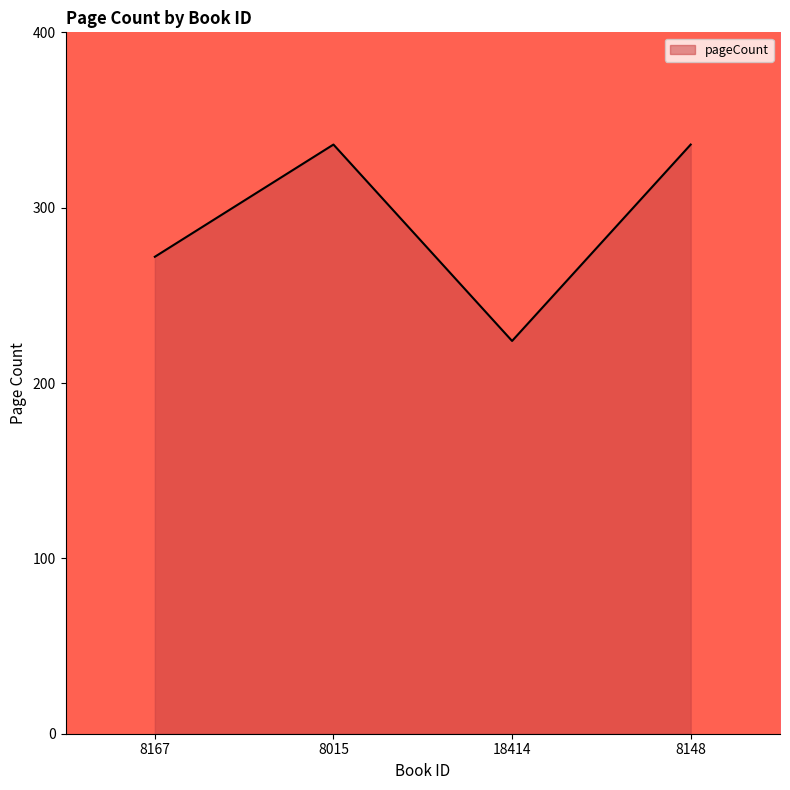

At which category does the chart reach its minimum across all series?

18414